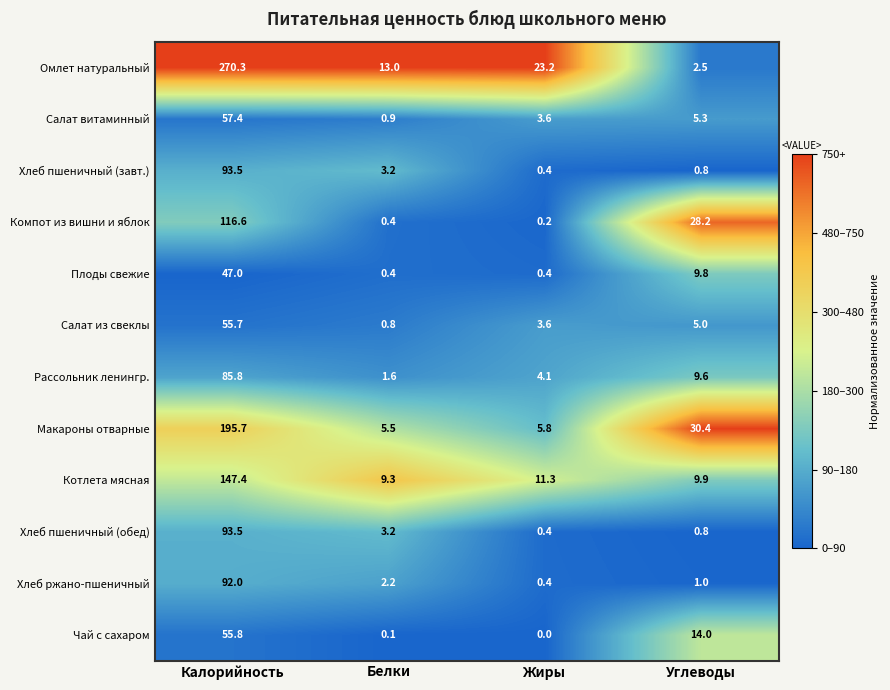

At which label does Чай с сахаром first exceed 14?

Калорийность